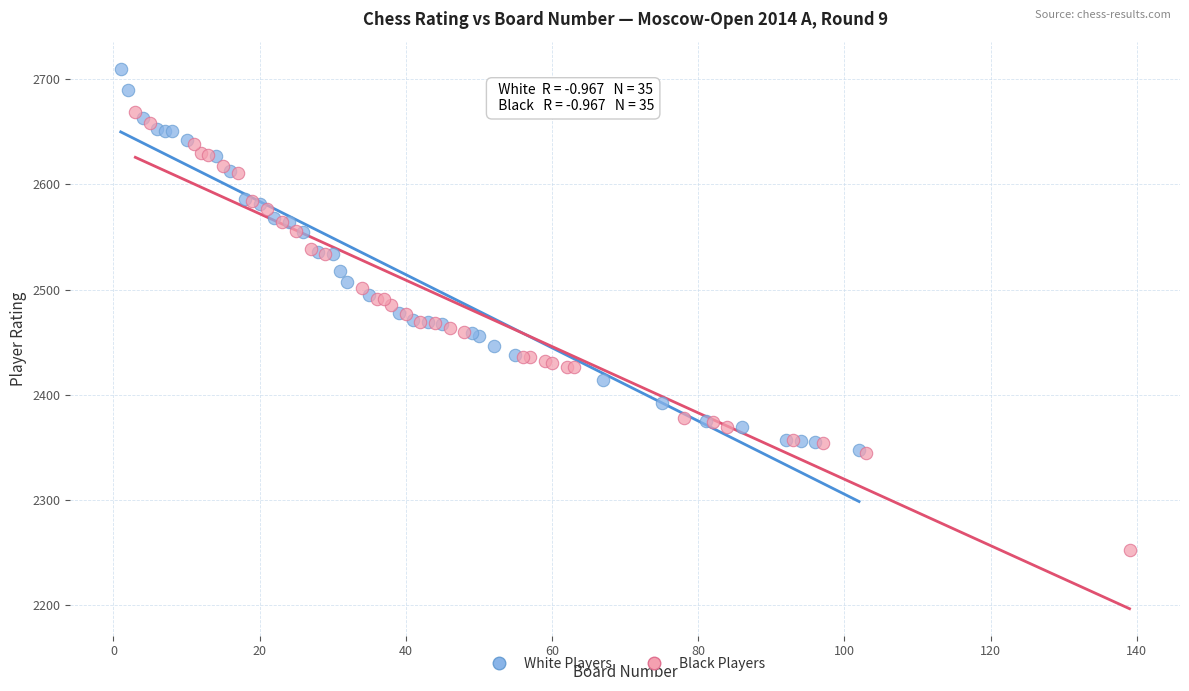

Which series has the widest spread of Y values?

Black Players